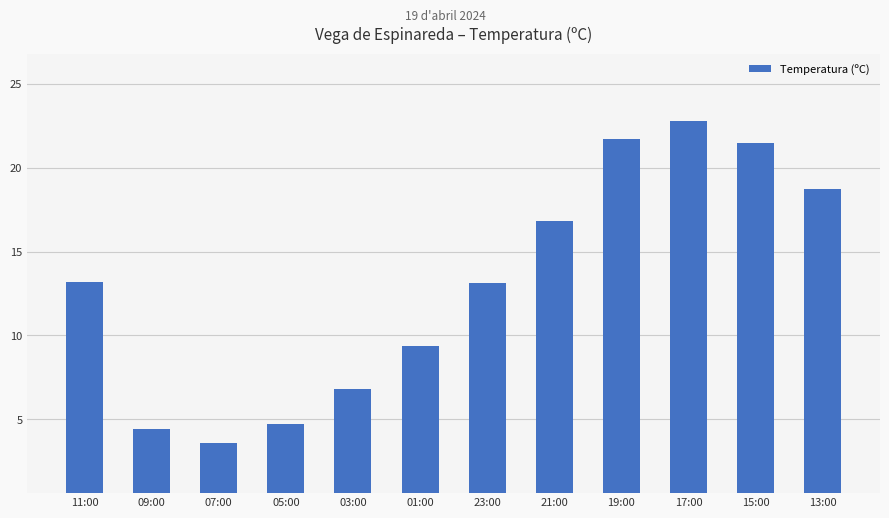

What is the maximum value shown in the chart?

22.8